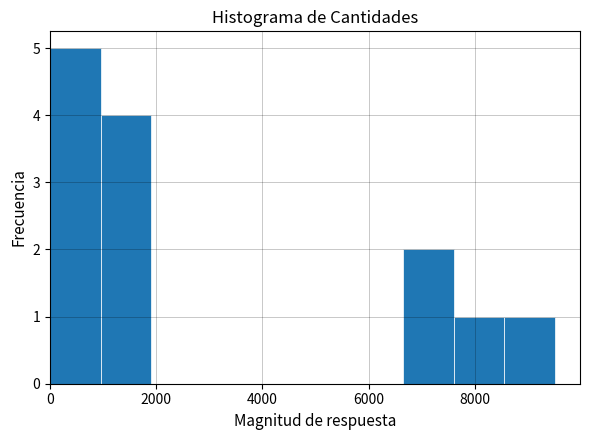

Reading left to right, list every bar in this chart as the range it spans on the x-axis followed by its height. Neither the bar edges nor the heights are printed on the chart, so give them approximately, as read against the axes.

0 to 1000: 5
1000 to 2000: 4
2000 to 2800: 0
2800 to 3800: 0
3800 to 4800: 0
4800 to 5800: 0
5800 to 6600: 0
6600 to 7600: 2
7600 to 8600: 1
8600 to 9600: 1